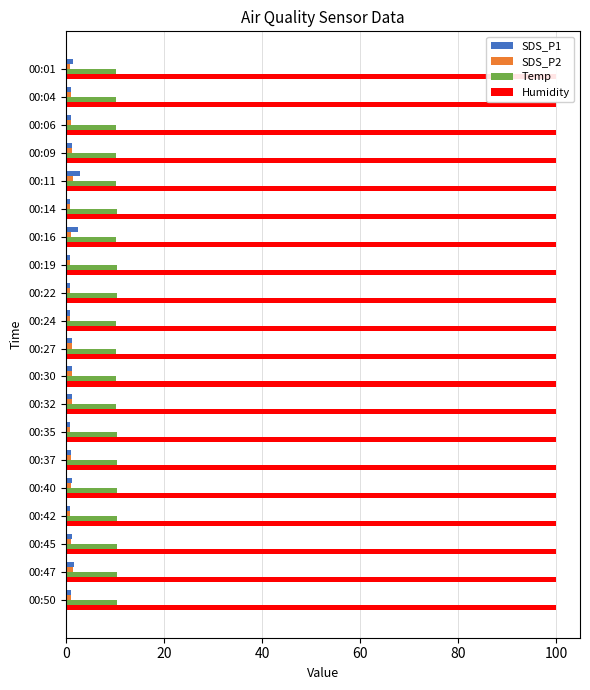

At how many categories does at least one series exceed 0?

20